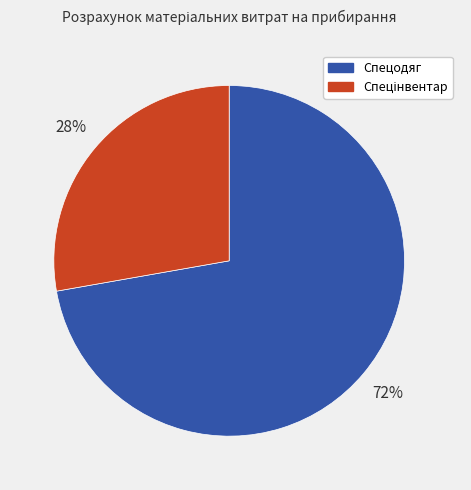

To the nearest percent, what is the difference between the largest and smallest slice percentages?

44%